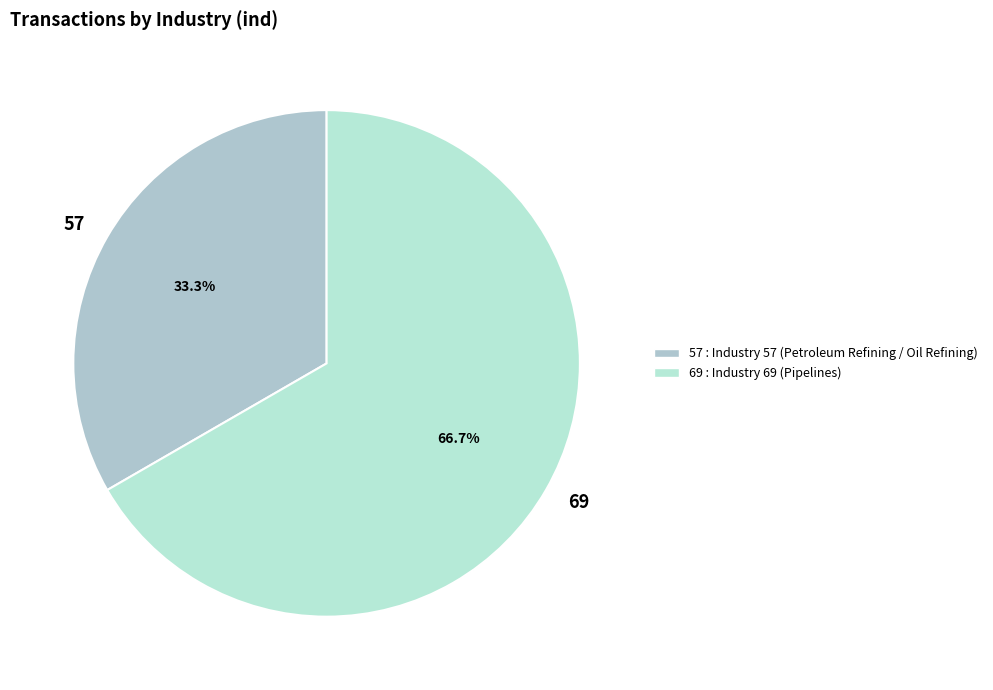

To the nearest percent, what is the average slice percentage?

50%